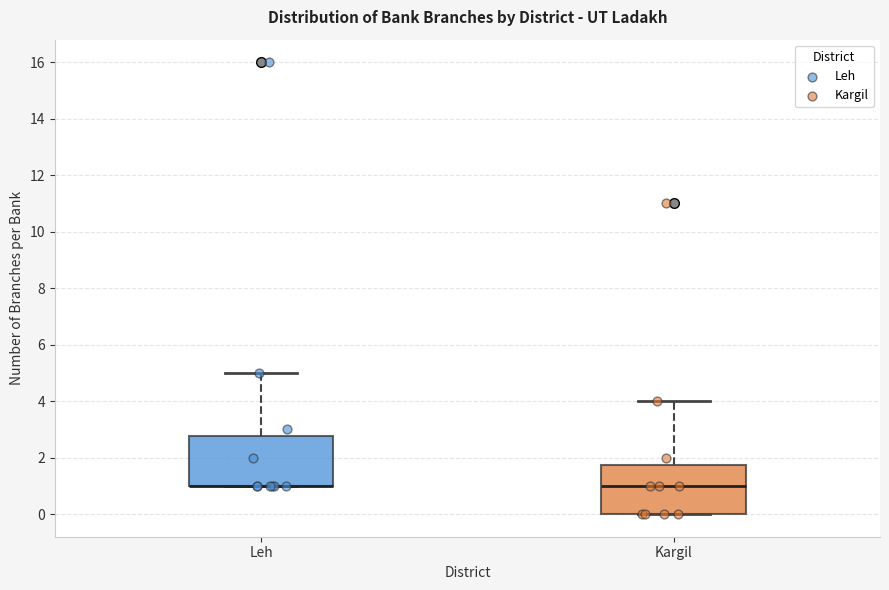

Reading left to right, read every box against the y-axis: the position of its median line, the range the box covers, and the ends of its whiskers. The values are not printed on the chart, so give them approximately, as read against the axis.

Leh: median 1.0 (drawn on the box's lower edge), box 1.0 to 2.8, whiskers 1.0 to 5.0
Kargil: median 1.0, box 0.0 to 1.8, whiskers 0.0 to 4.0